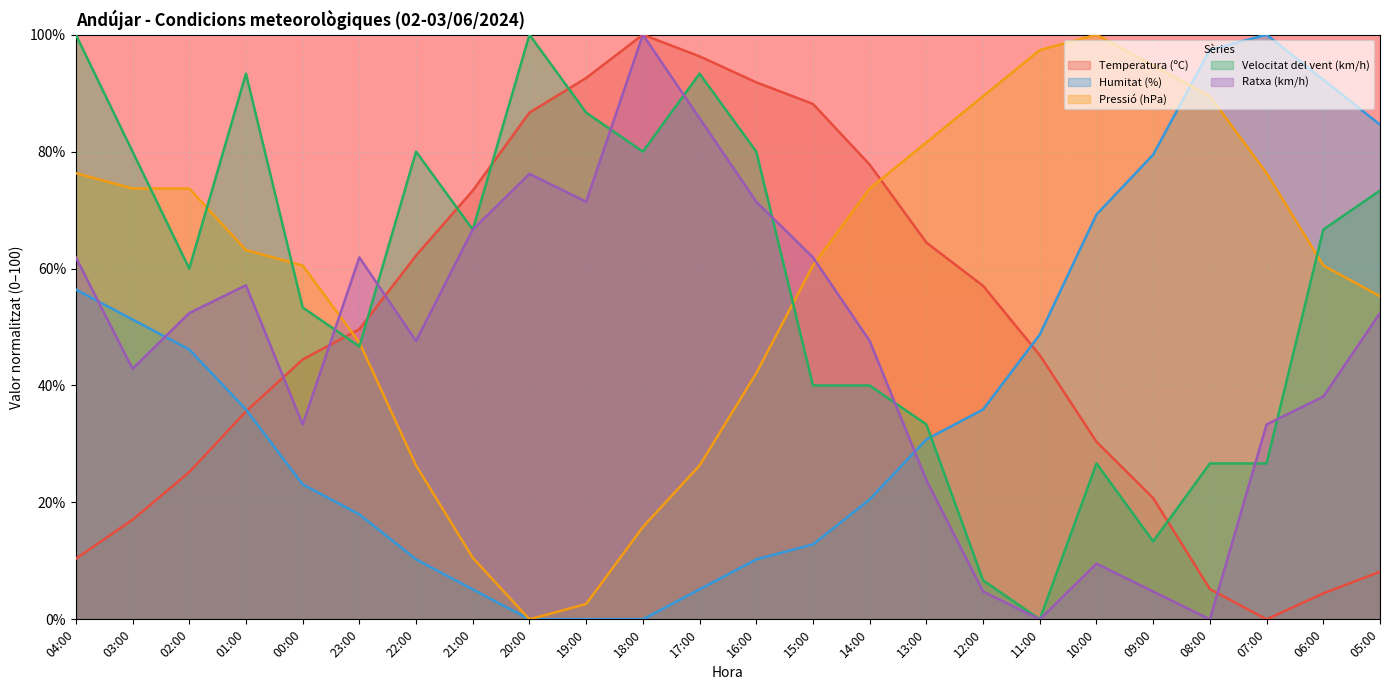

At 08:00, list the series in order from largest to smallest.

Humitat (%), Pressió (hPa), Velocitat del vent (km/h), Temperatura (ºC), Ratxa (km/h)